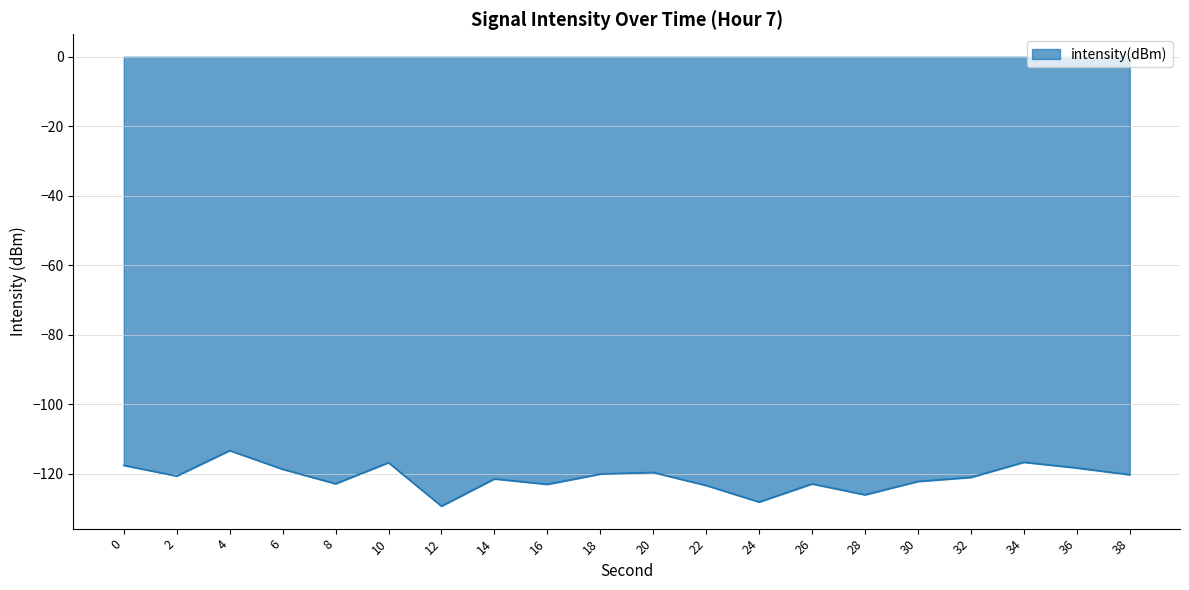

The chart shows a value of -77.2 at 38. True or false?

False